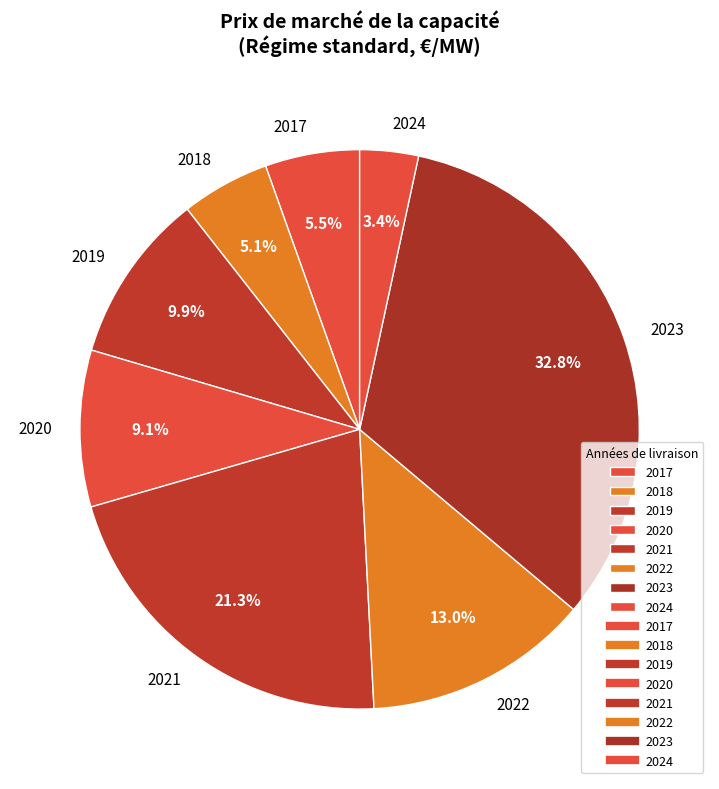

How many slices are in this pie chart?

8